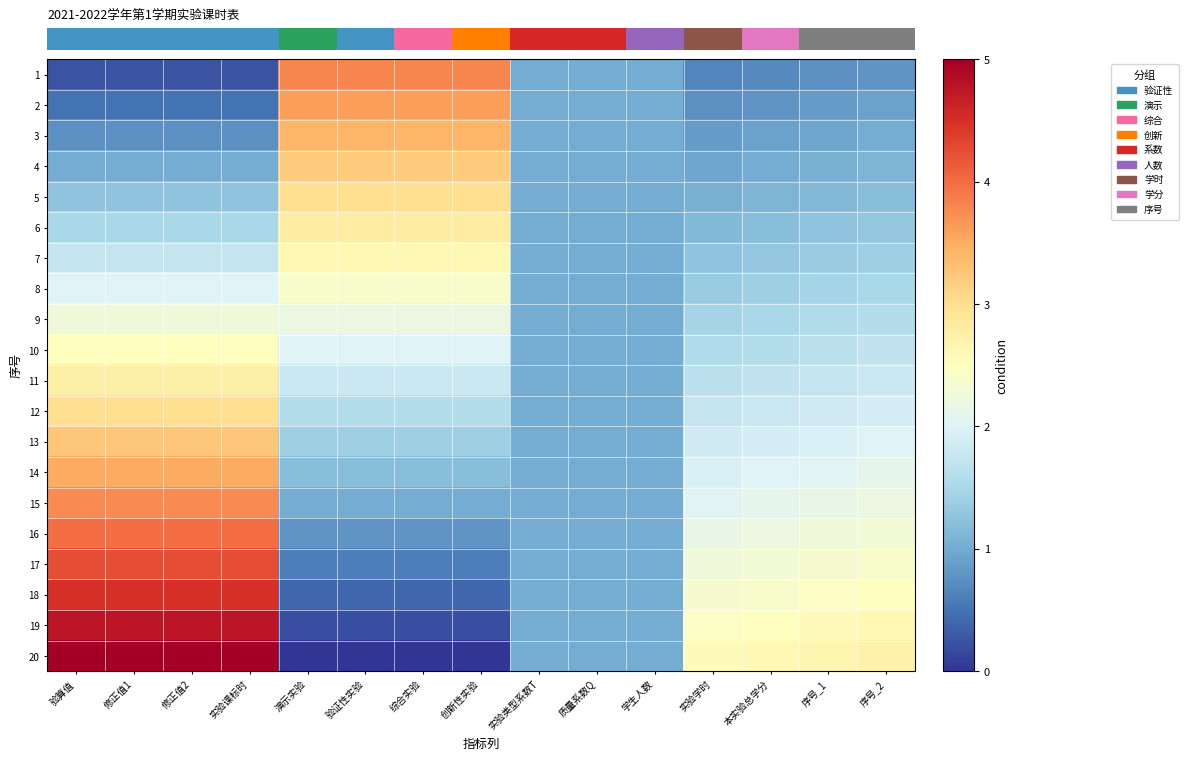

At which label does 14 reach its minimum?

实验类型系数T